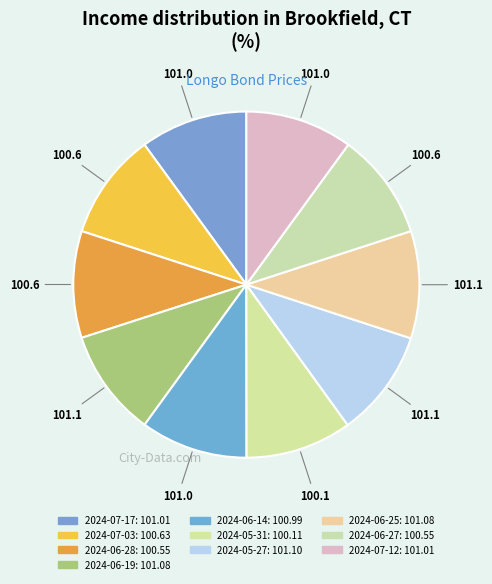

Count the number of slices in the pie.

10